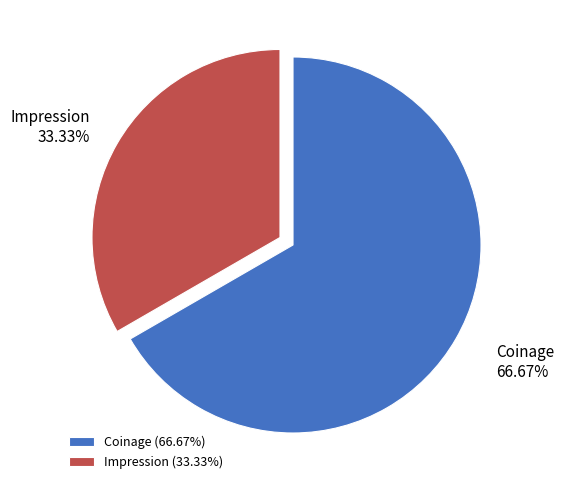

Does Coinage represent more than half of the total?

Yes